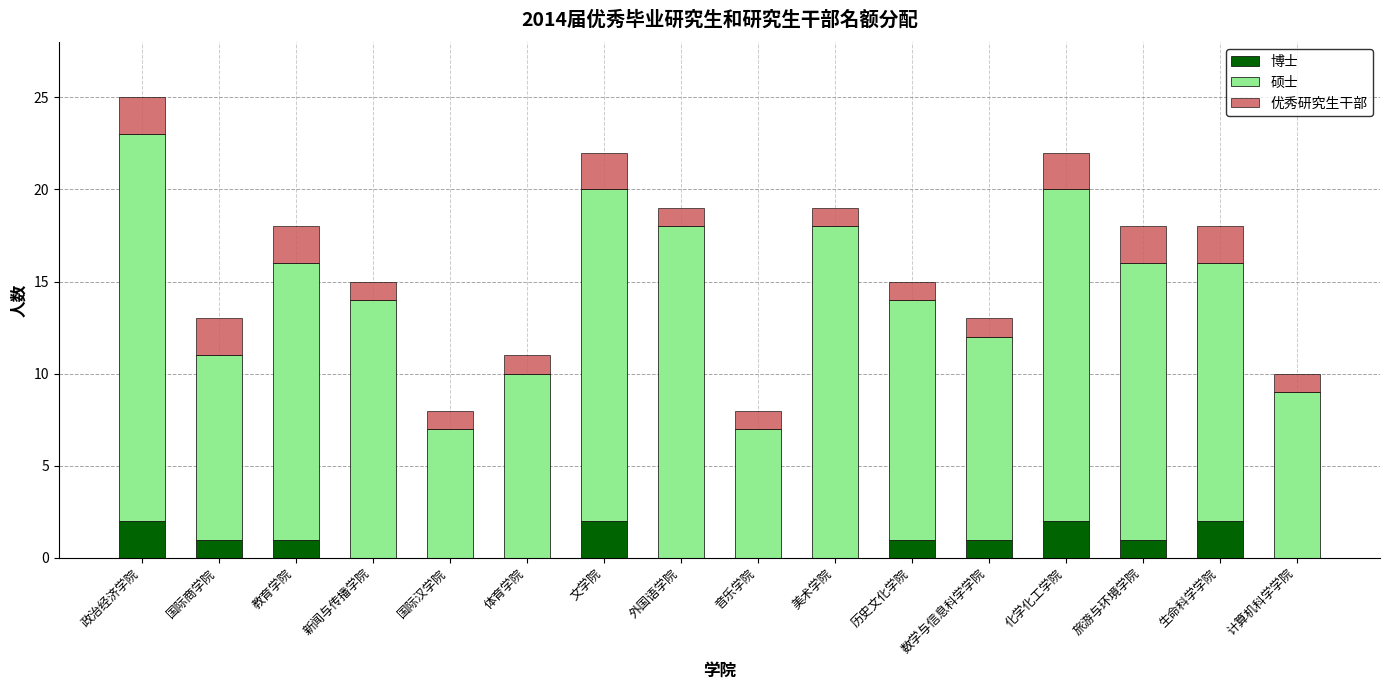

Is it true that 博士 equals 0 at 体育学院?

True